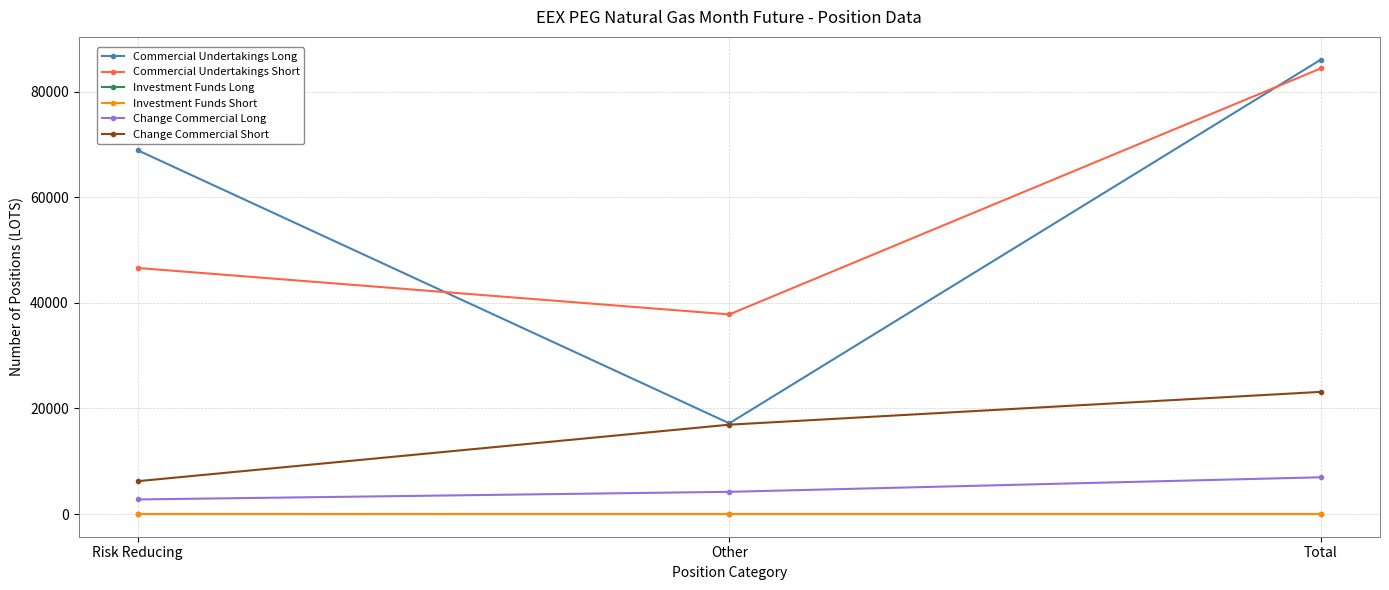

Is this an area chart (filled region under the line)?

No